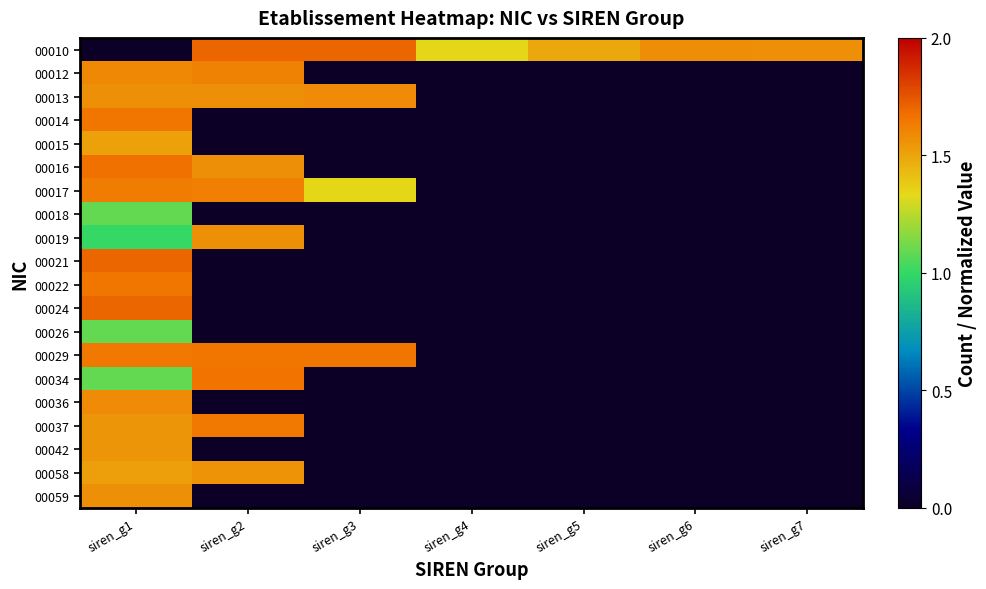

Between siren_g6 and siren_g7, which series saw the biggest shift?

00010